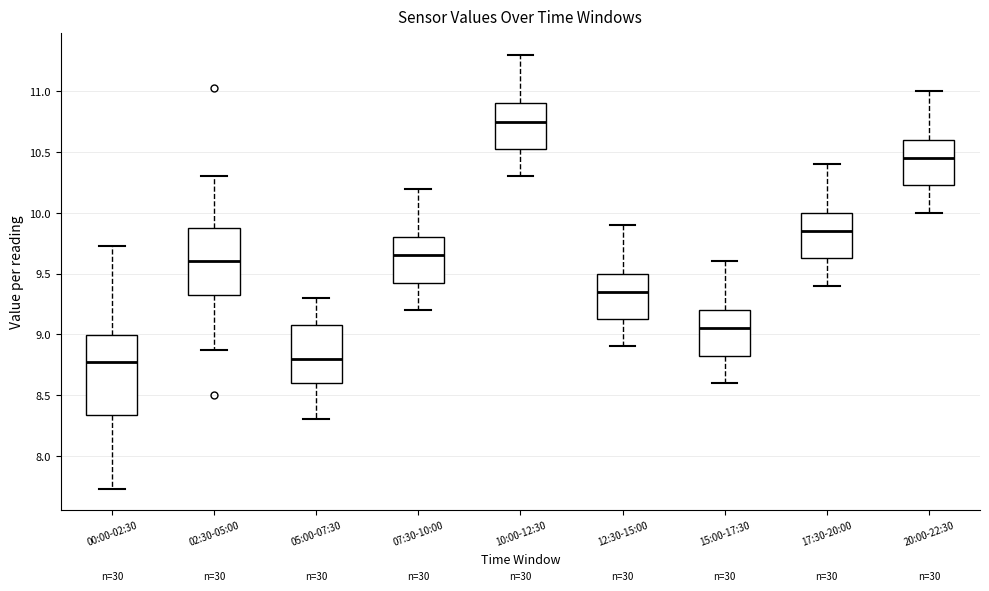

Which box has the highest median line?

10:00-12:30